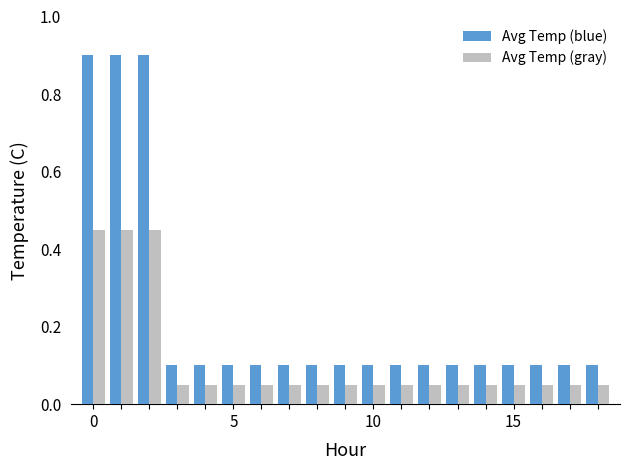

How many Avg Temp (gray) values are between 0 and 1?

19